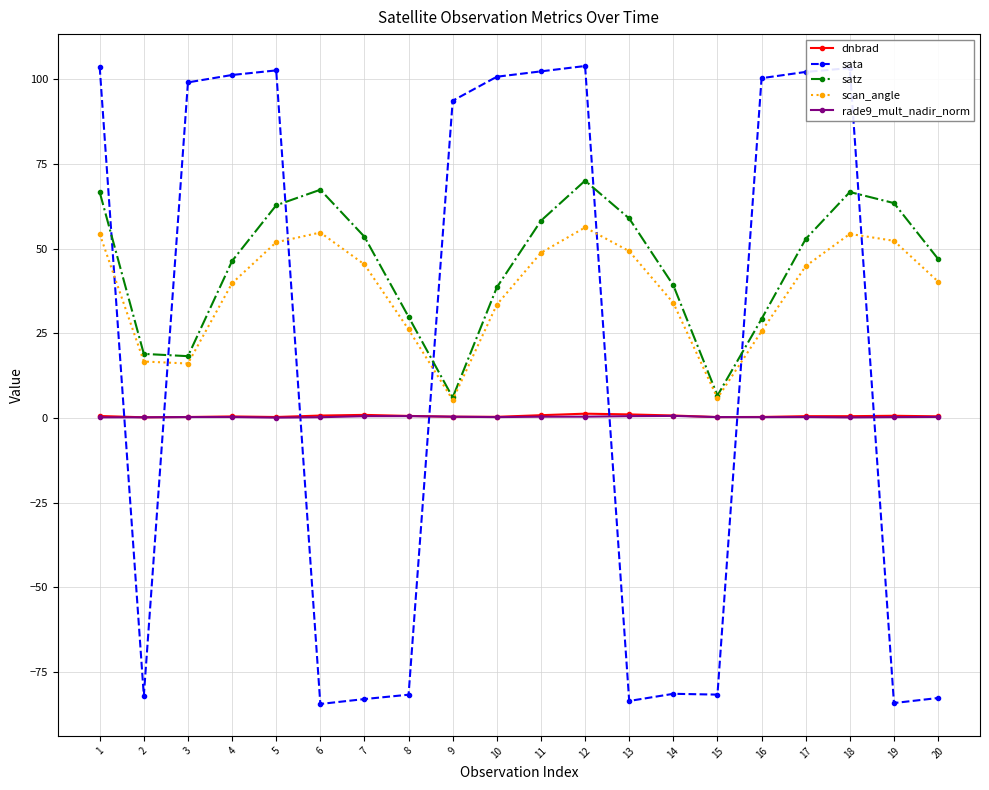

What is the difference between the maximum and minimum values in the rade9_mult_nadir_norm series?

0.5